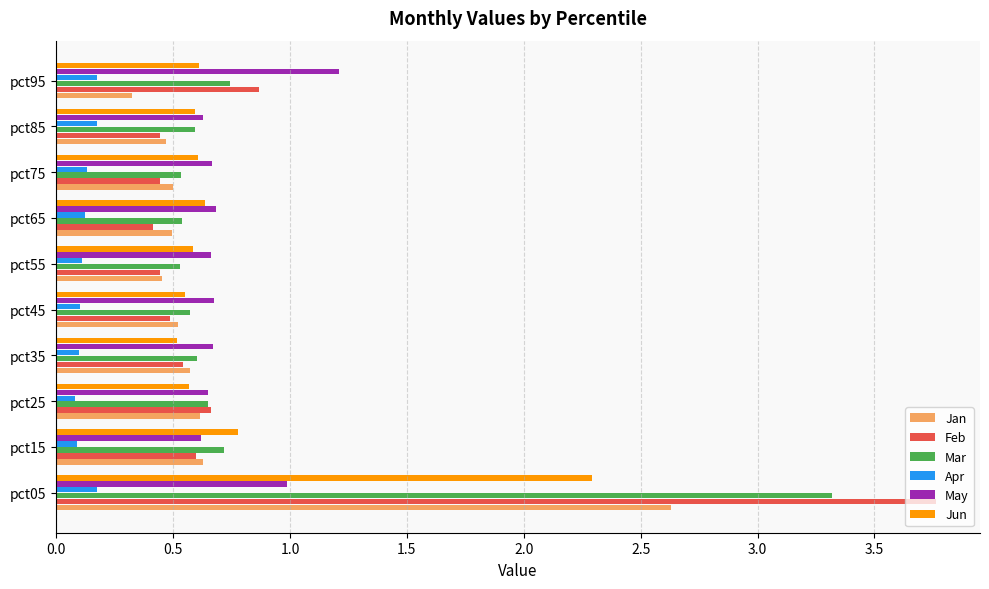

Is it true that Jan equals 1.0 at pct35?

False